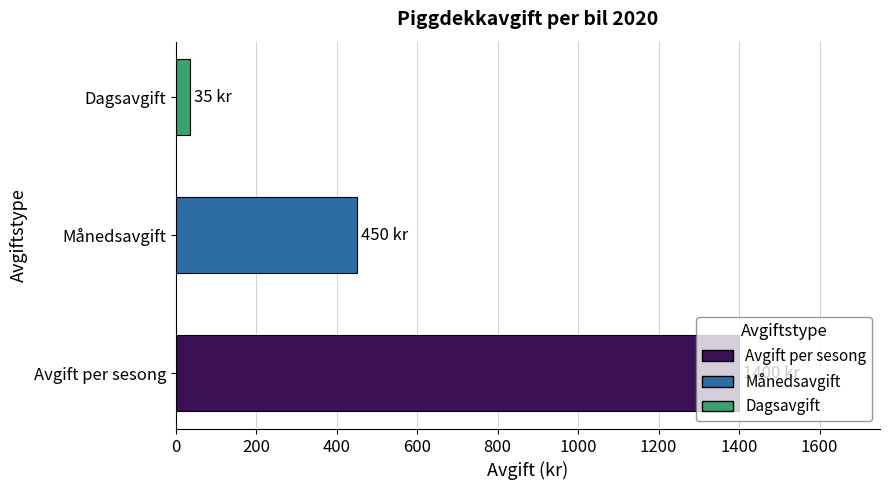

How many values are below 450?

1